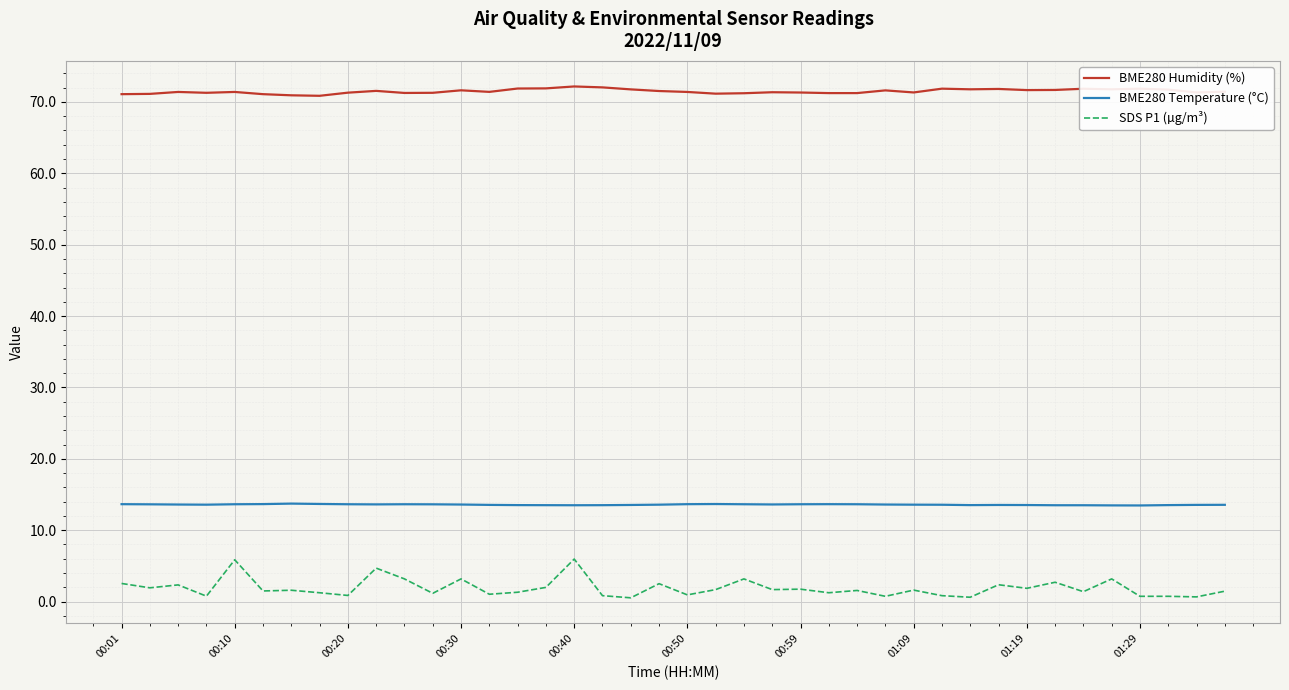

Which series has the widest spread of values?

SDS P1 (µg/m³)